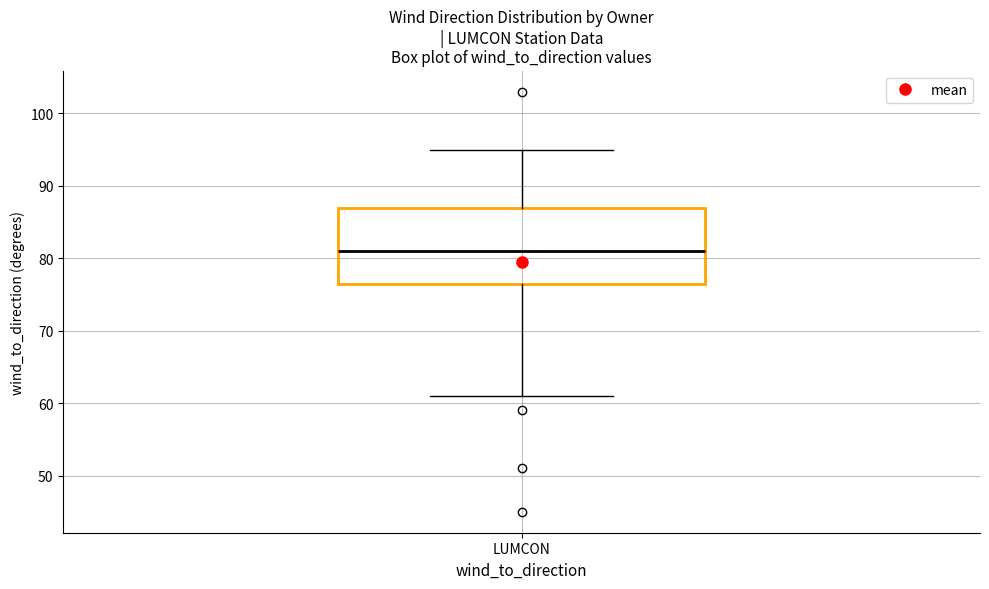

Read this box plot against the y-axis: the position of the median line, the range covered by the box, and the ends of both whiskers. The values are not printed on the chart, so give them approximately, as read against the axis.

median 81, box 77 to 87, whiskers 61 to 95